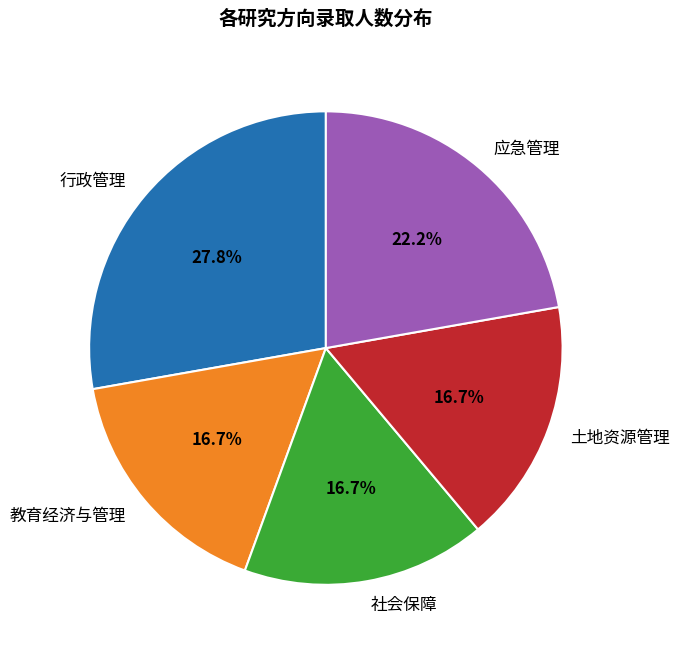

What portion of the pie excludes 教育经济与管理?

83.3%